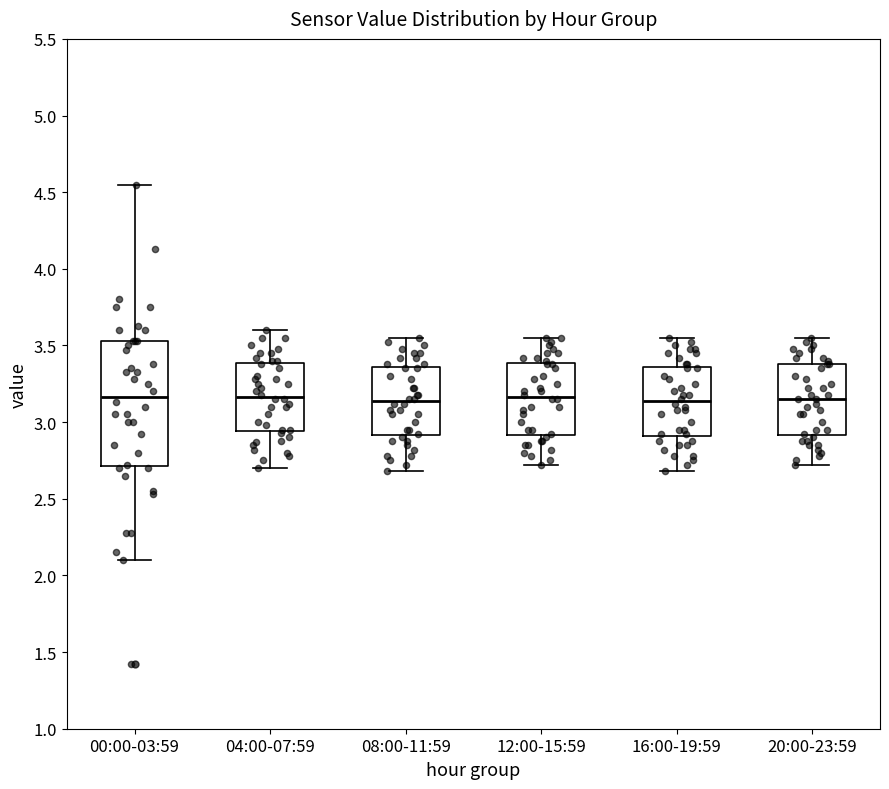

Reading left to right, transcribe this box plot: for each box, give where its median line is, the range the box spans, and where its two whiskers end, as read against the y-axis. The values are not printed on the chart, so give them approximately, as read against the axis.

00:00-03:59: median 3.15, box 2.70 to 3.55, whiskers 2.10 to 4.55
04:00-07:59: median 3.15, box 2.95 to 3.40, whiskers 2.70 to 3.60
08:00-11:59: median 3.15, box 2.90 to 3.35, whiskers 2.70 to 3.55
12:00-15:59: median 3.15, box 2.90 to 3.40, whiskers 2.70 to 3.55
16:00-19:59: median 3.15, box 2.90 to 3.35, whiskers 2.70 to 3.55
20:00-23:59: median 3.15, box 2.90 to 3.40, whiskers 2.70 to 3.55